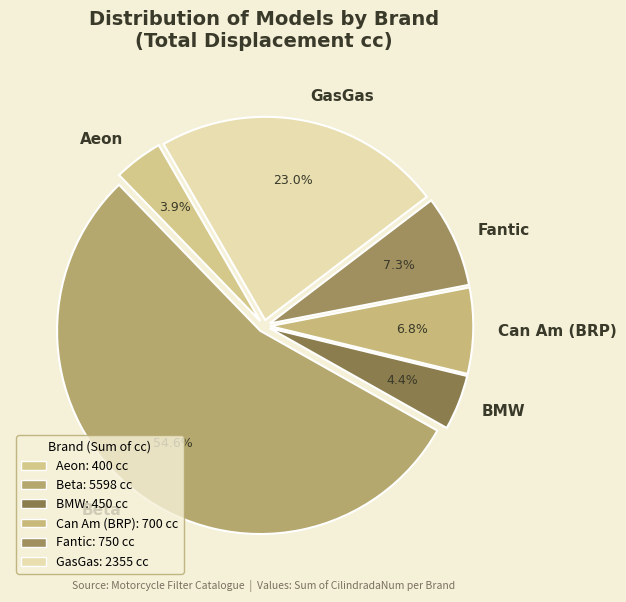

What is the total percentage of BMW and Aeon?

8.3%